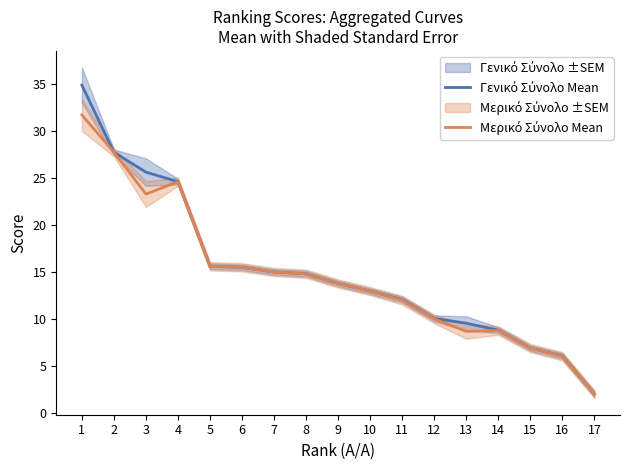

Which series has the widest spread of values?

Γενικό Σύνολο Mean